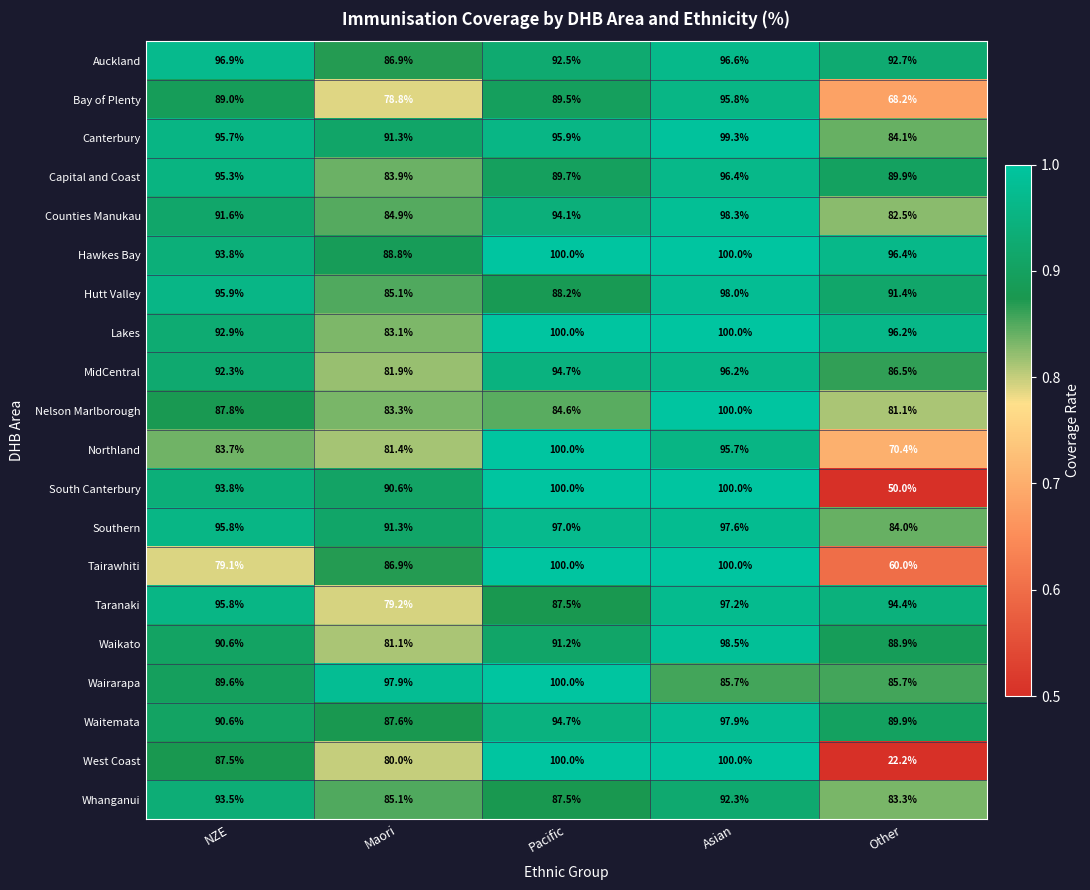

What is the difference between the highest and lowest values at Pacific?

15.4